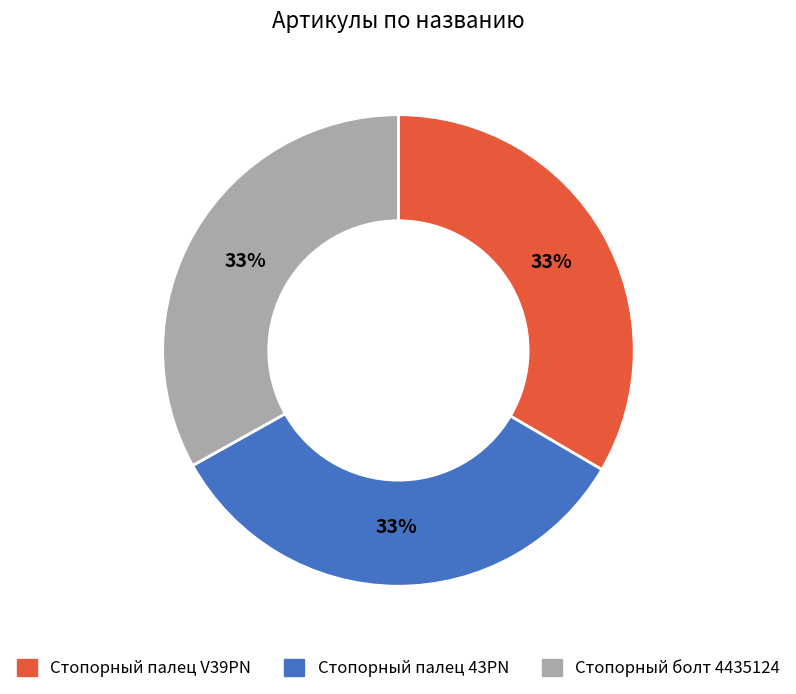

What is the ratio of the value at Стопорный болт 4435124 to the value at Стопорный палец 43PN?

1.0